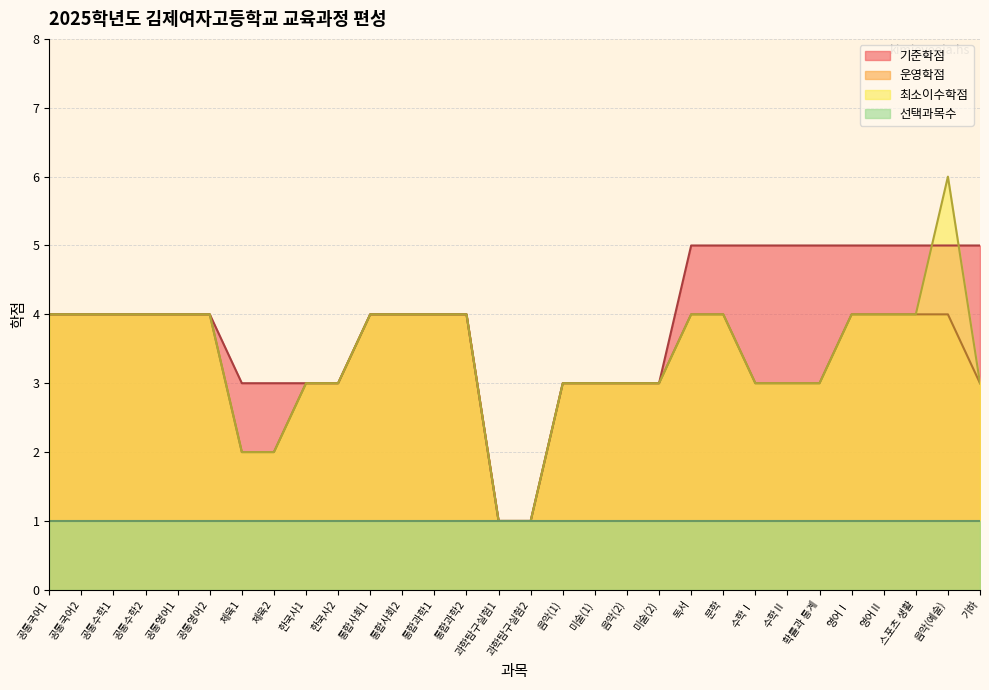

At how many categories does at least one series exceed 1?

28